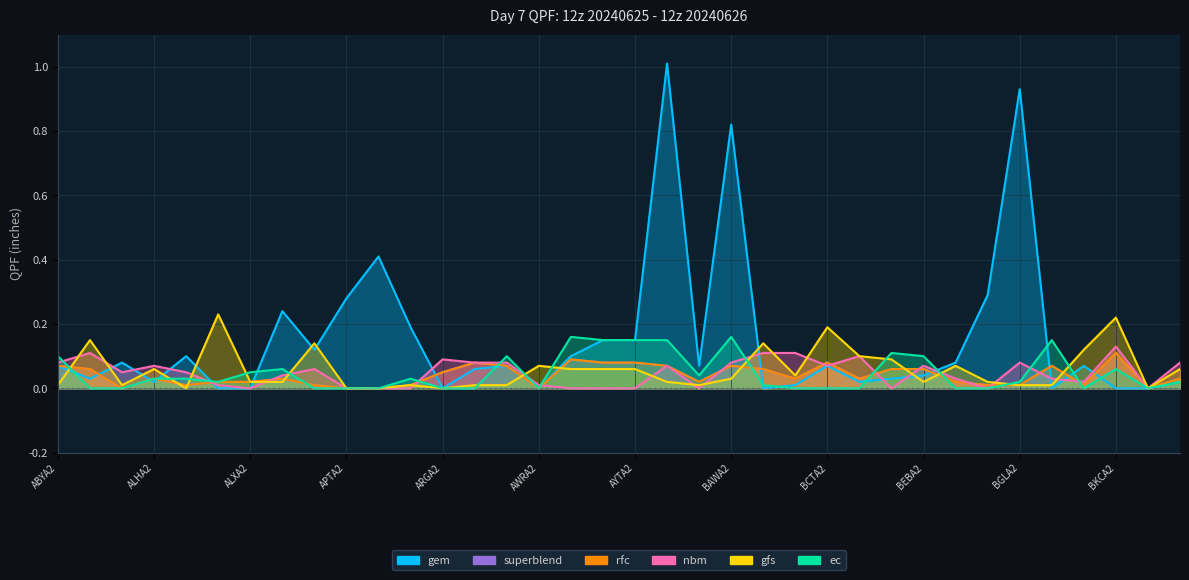

At which category does rfc reach its first local valley?

ALEA2